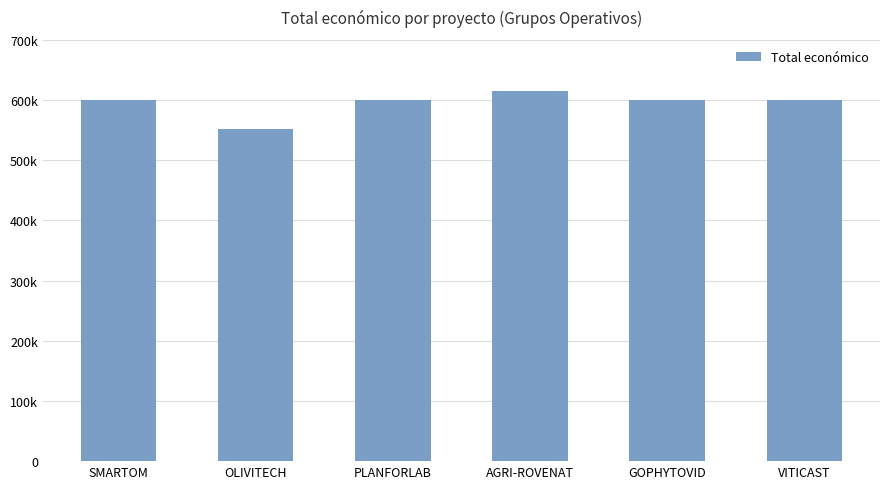

Approximately how many times larger is the value at SMARTOM compared to VITICAST?

1.0